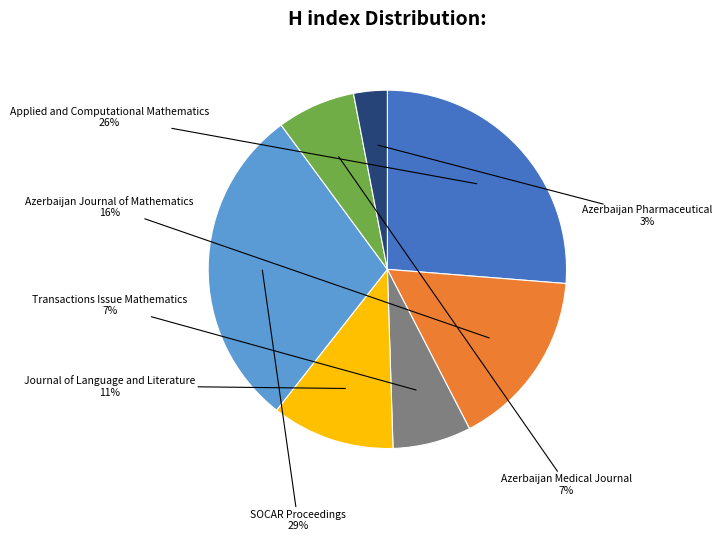

Which has a higher value, Azerbaijan Pharmaceutical or SOCAR Proceedings?

SOCAR Proceedings